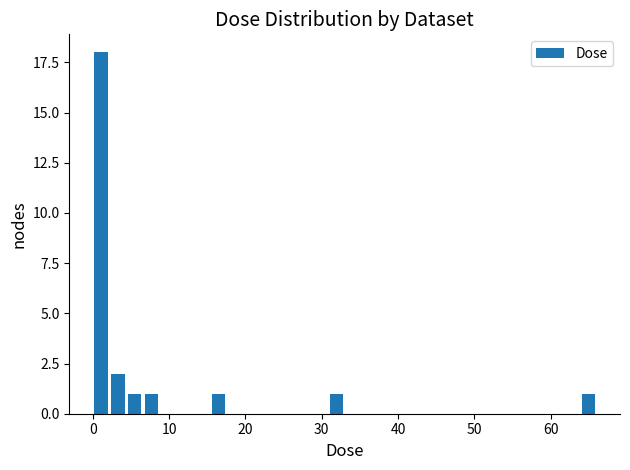

Around what value on the x-axis is the tallest bar? Give the approximate position of its centre, as read against the axis.

1